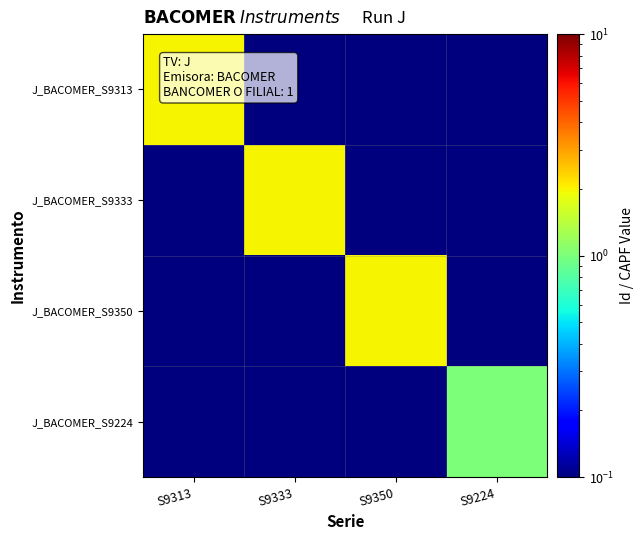

What is the difference between the highest and lowest values at S9333?

1.9